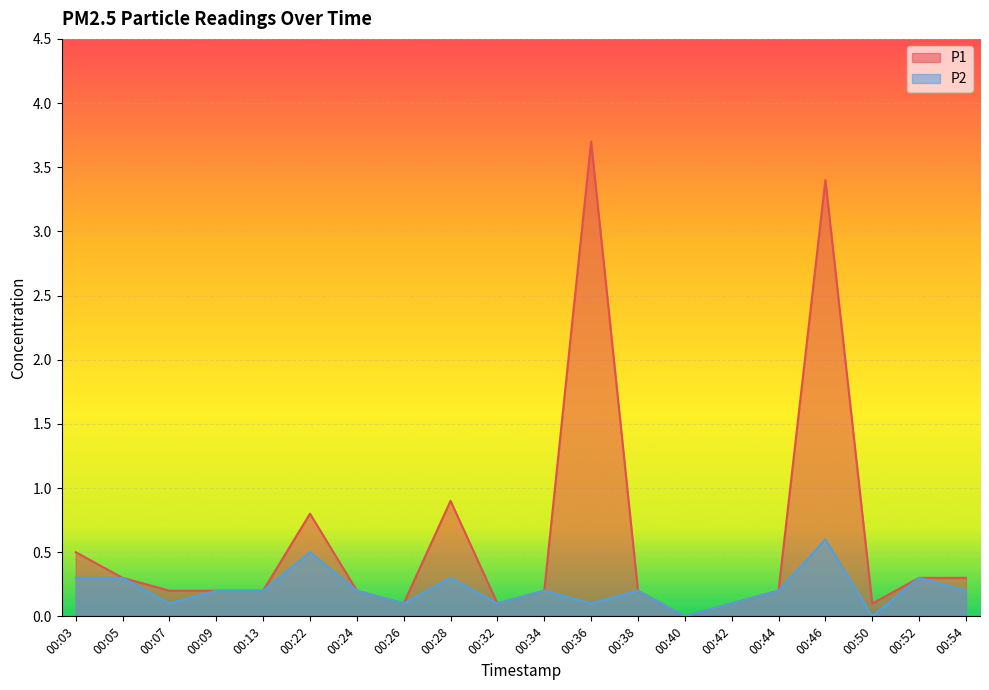

What is the value of the P2 point at the 6th from the left?

0.5